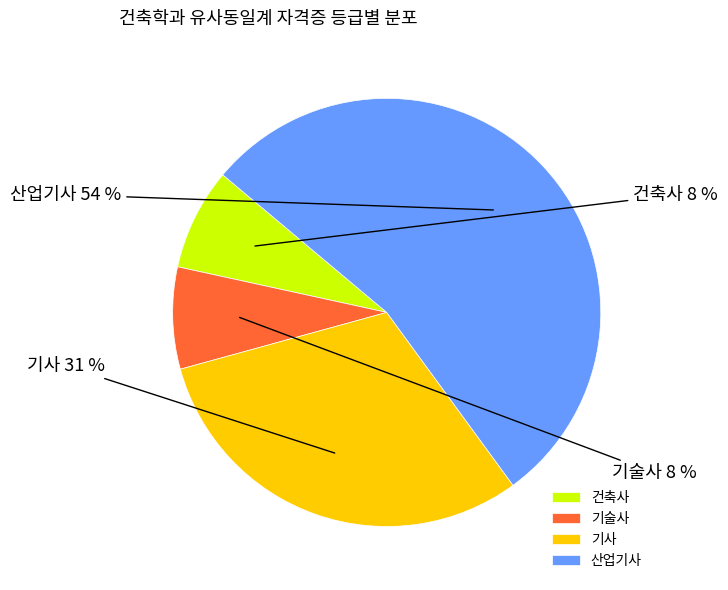

The 산업기사 slice represents 63% of the pie. True or false?

False